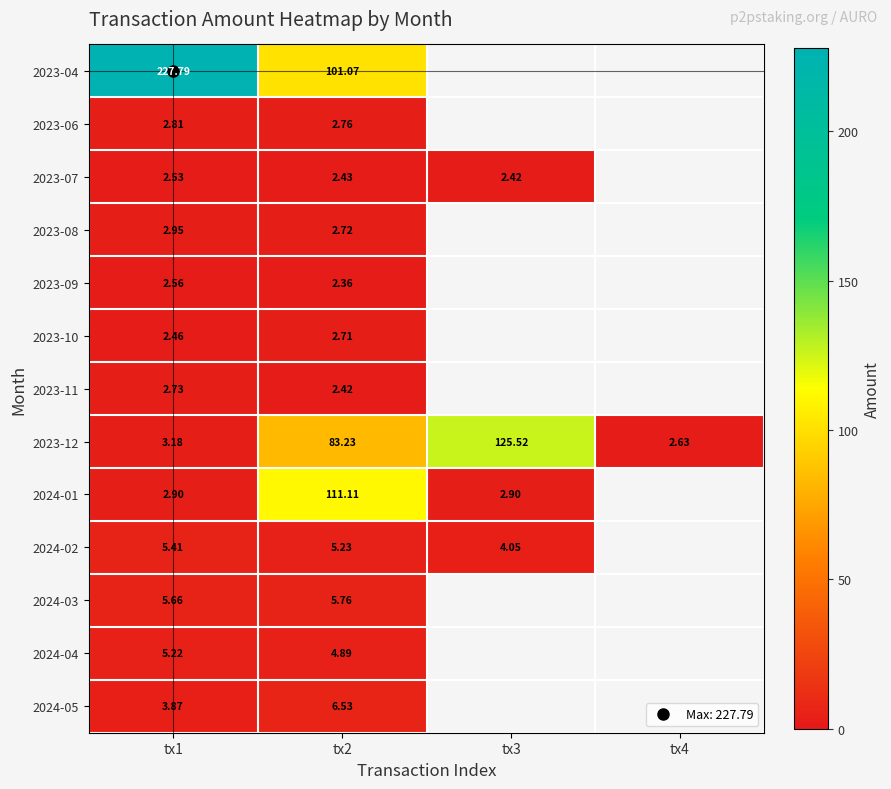

List the series in order of their peak value, lowest first.

2023-07, 2023-09, 2023-10, 2023-11, 2023-06, 2023-08, 2024-04, 2024-02, 2024-03, 2024-05, 2024-01, 2023-12, 2023-04